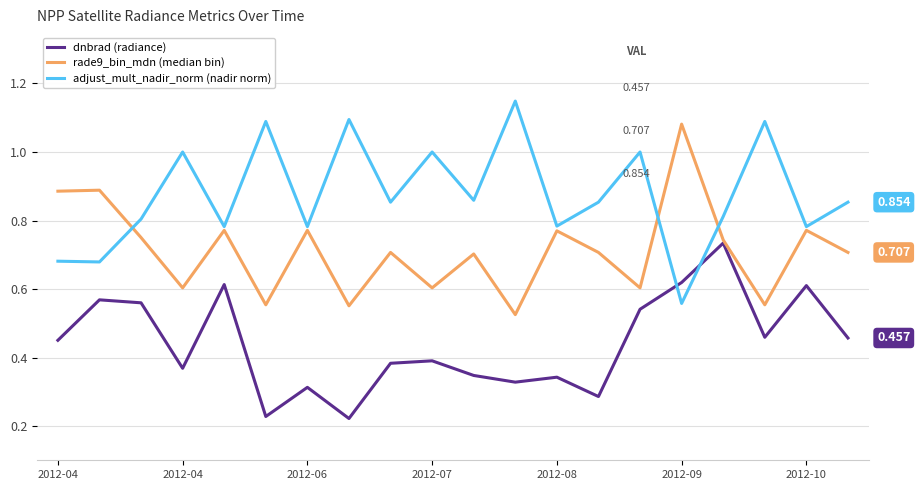

Which series has the largest total across all categories?

adjust_mult_nadir_norm (nadir norm)